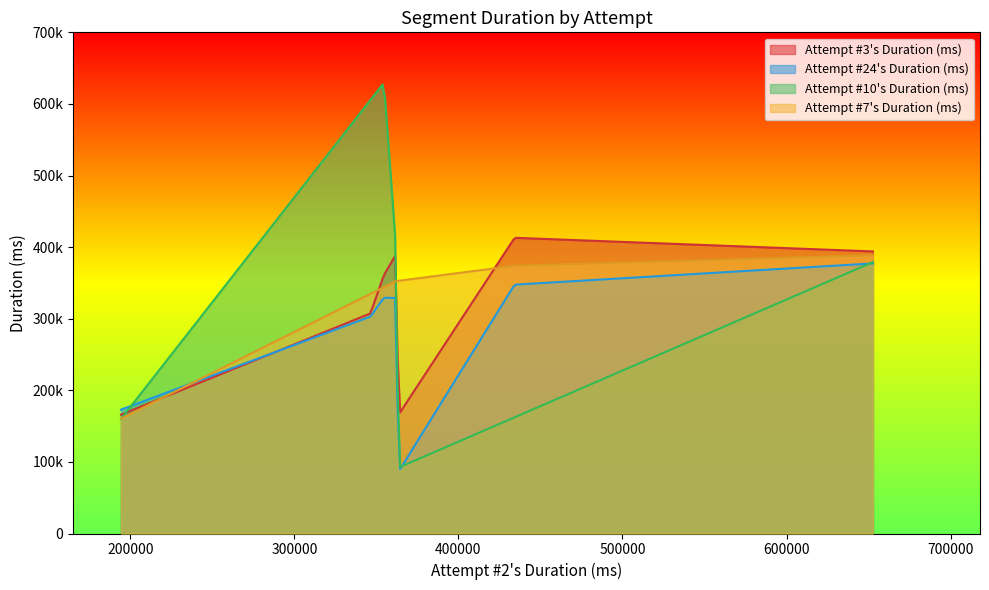

What is the label of the 6th point from the left?

5